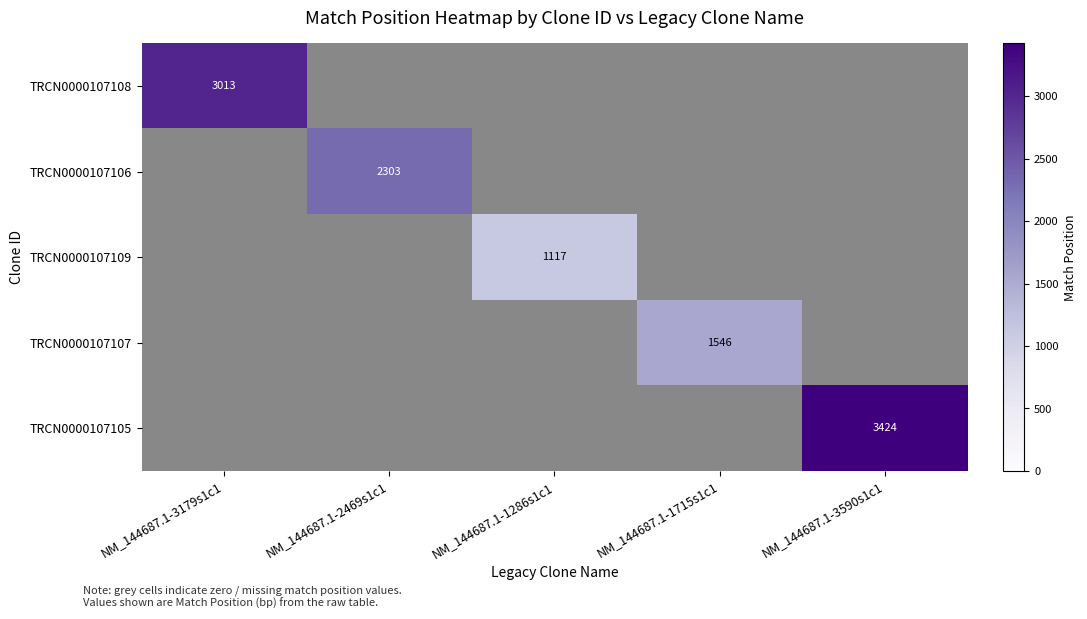

True or false: TRCN0000107106 has a value of 2303 at NM_144687.1-2469s1c1.

True